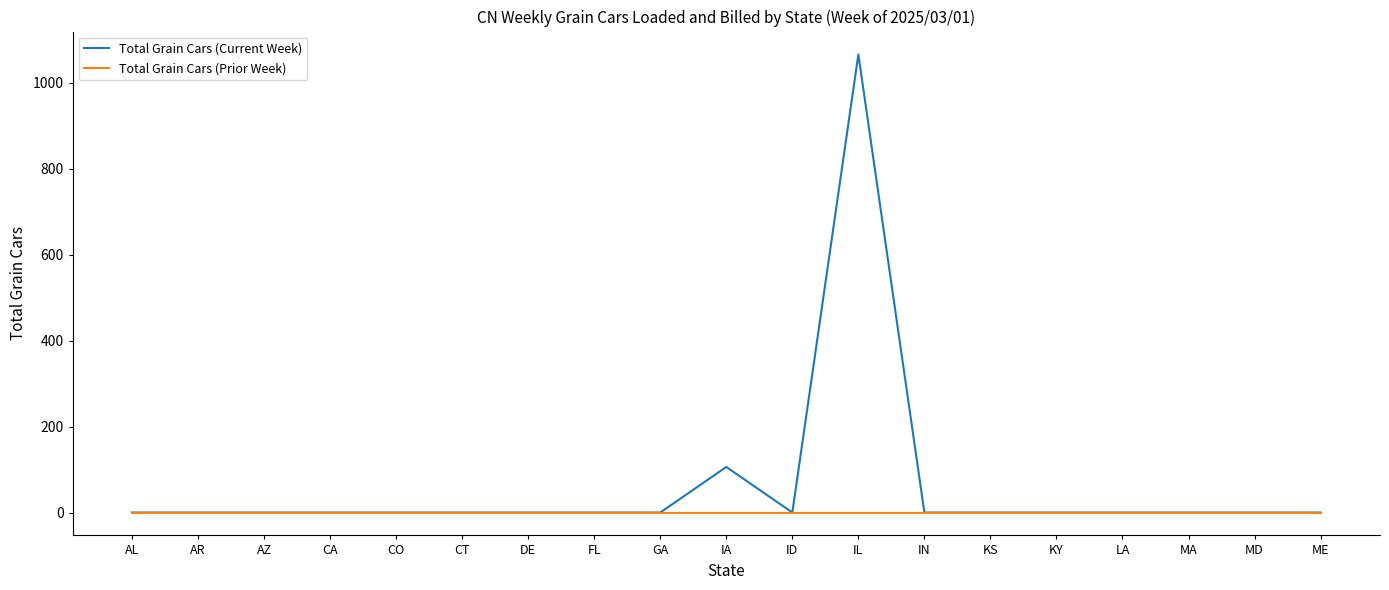

What is the difference between the second highest and minimum values in the Total Grain Cars (Current Week) series?

106